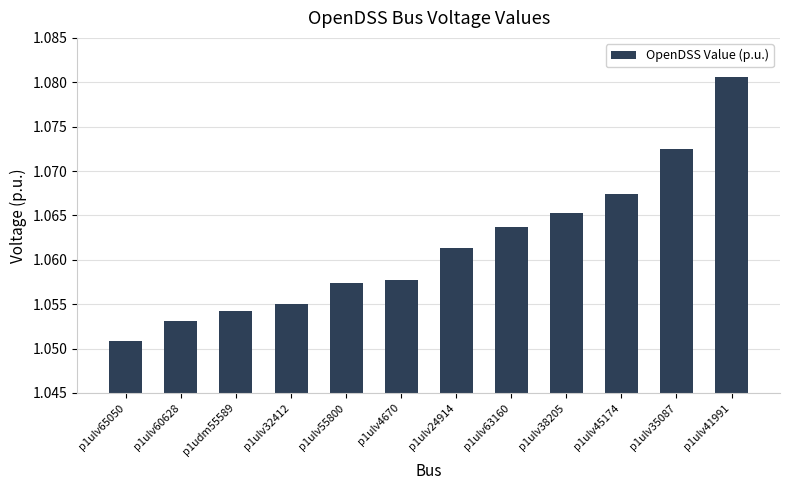

Which label corresponds to the largest value in the chart?

p1ulv41991